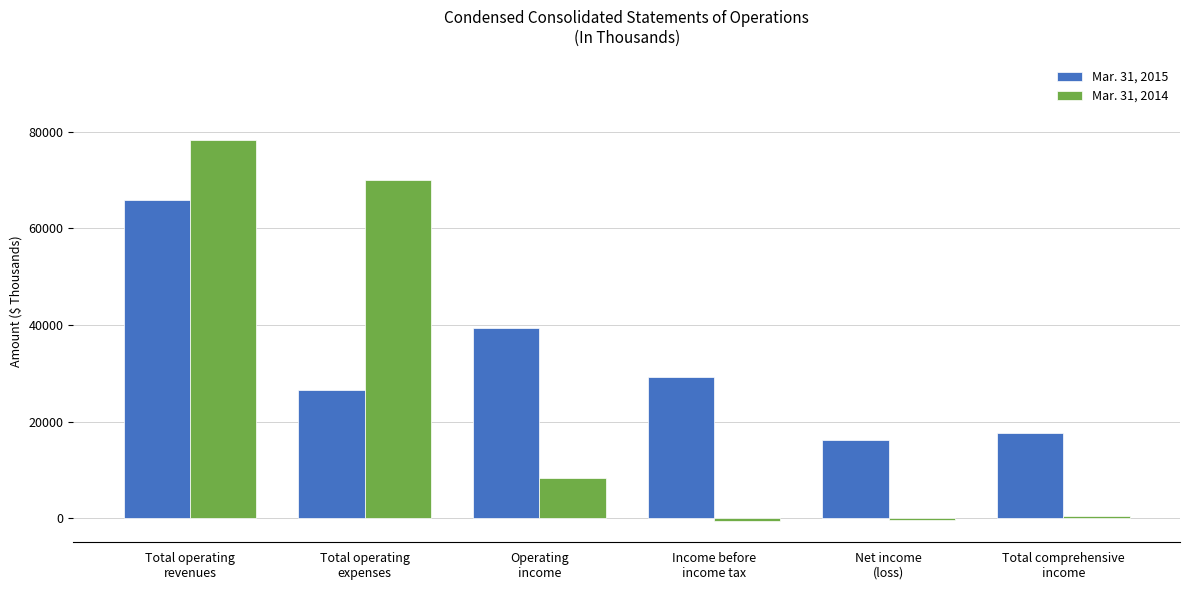

What is the approximate value of Mar. 31, 2014 at Income before
income tax?

-599